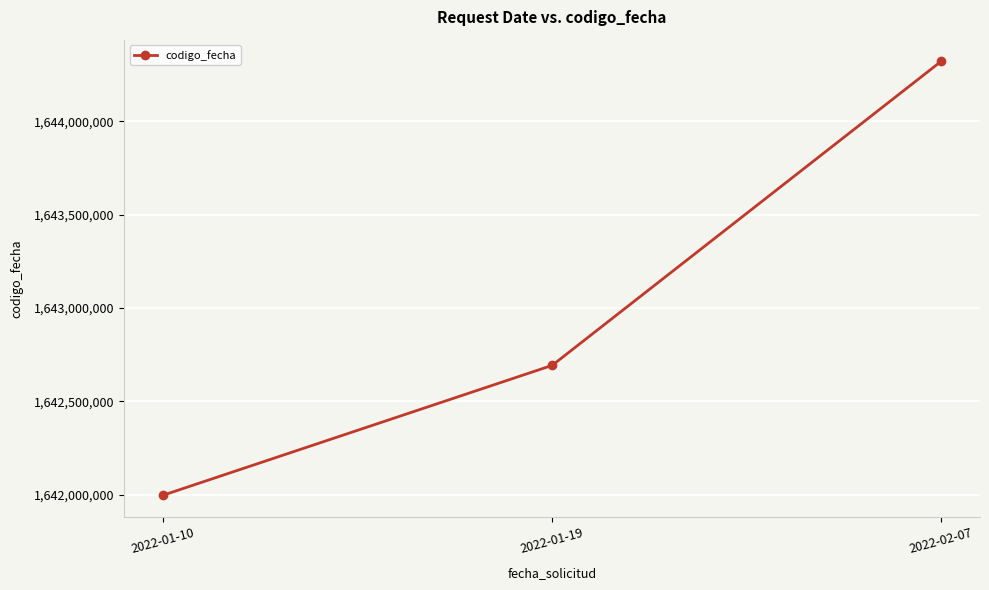

Reading left to right, what are all the values shown in this chart?

1641997451	1642692456	1644320453